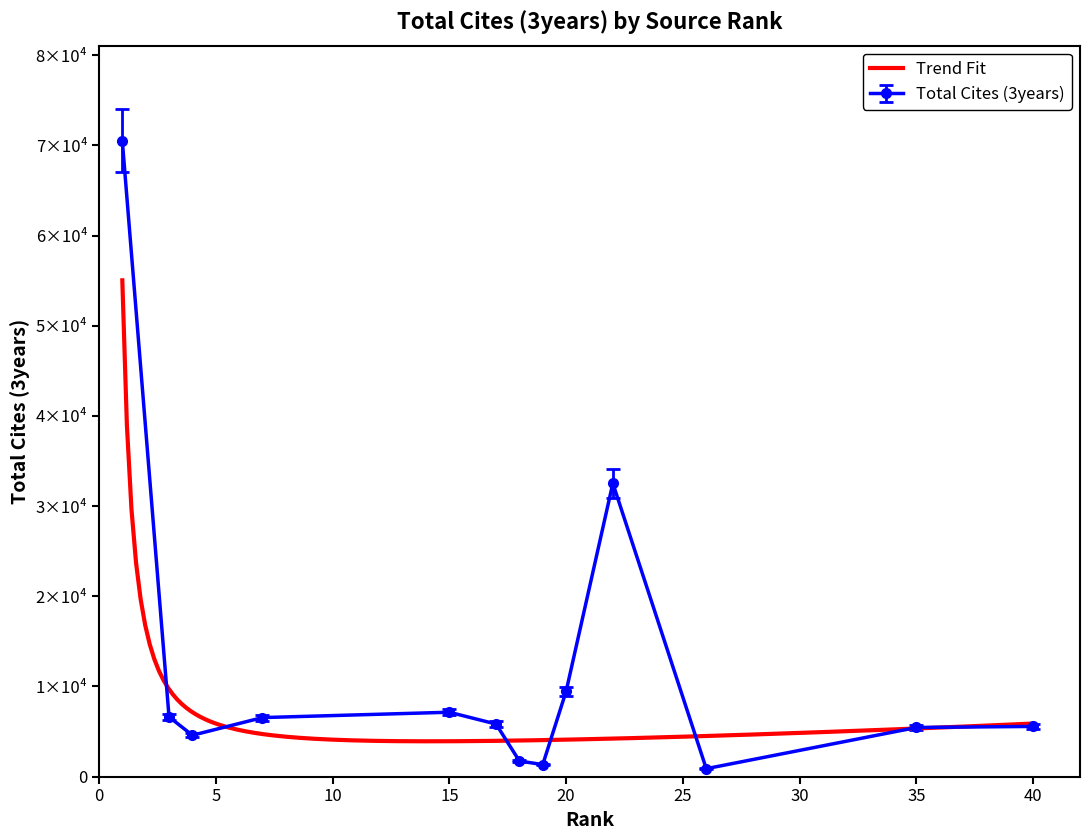

At 6, list the series in order from largest to smallest.

Total Cites (3years), Trend Fit